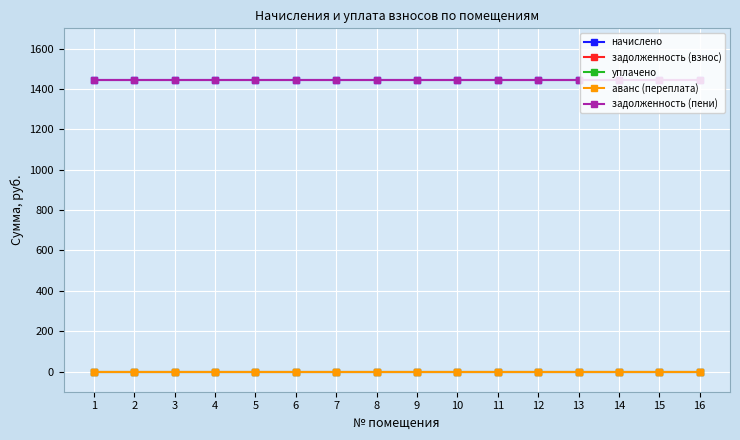

Does the chart have visible grid lines?

Yes